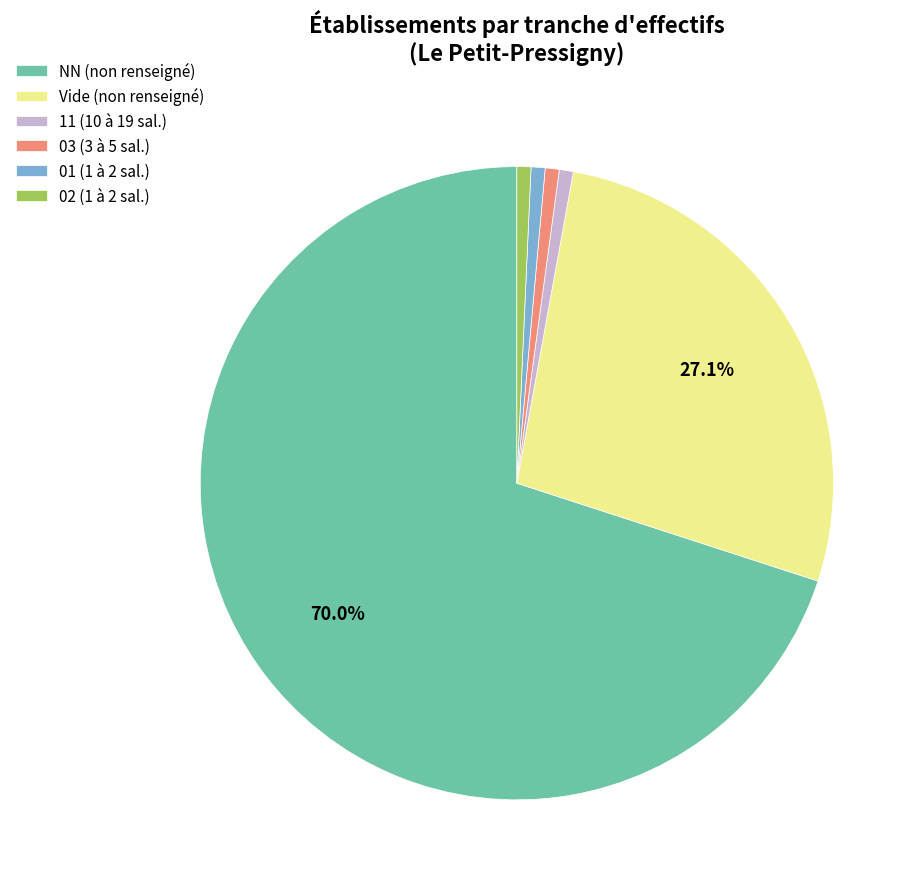

Which has a higher value, NN (non renseigné) or 03 (3 à 5 sal.)?

NN (non renseigné)